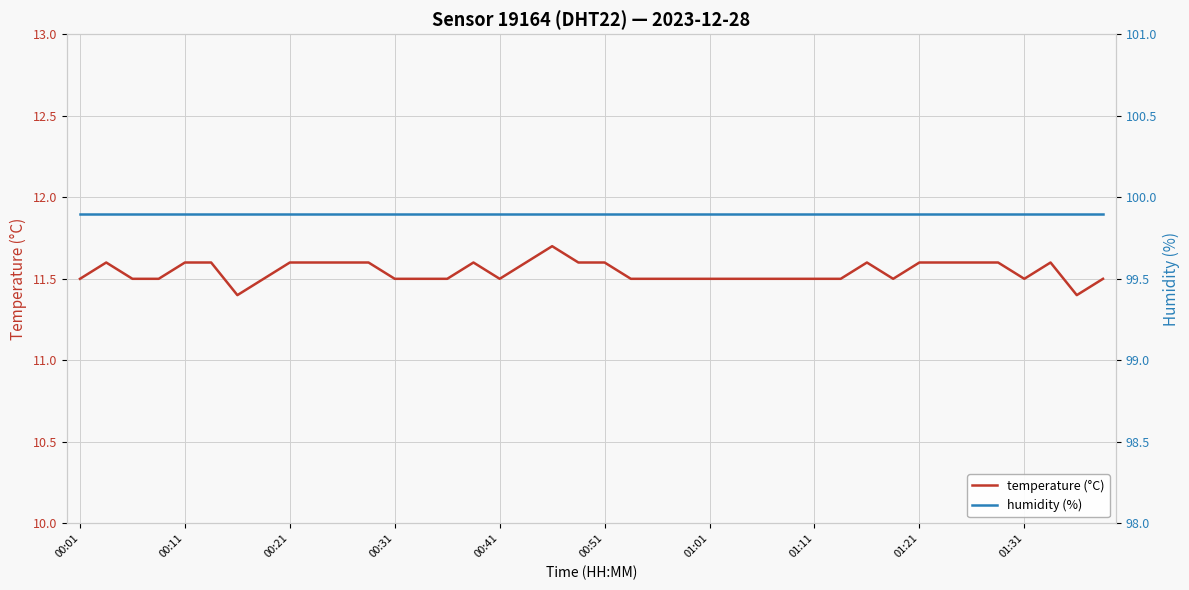

What are all the series names shown in the legend?

temperature (°C), humidity (%)